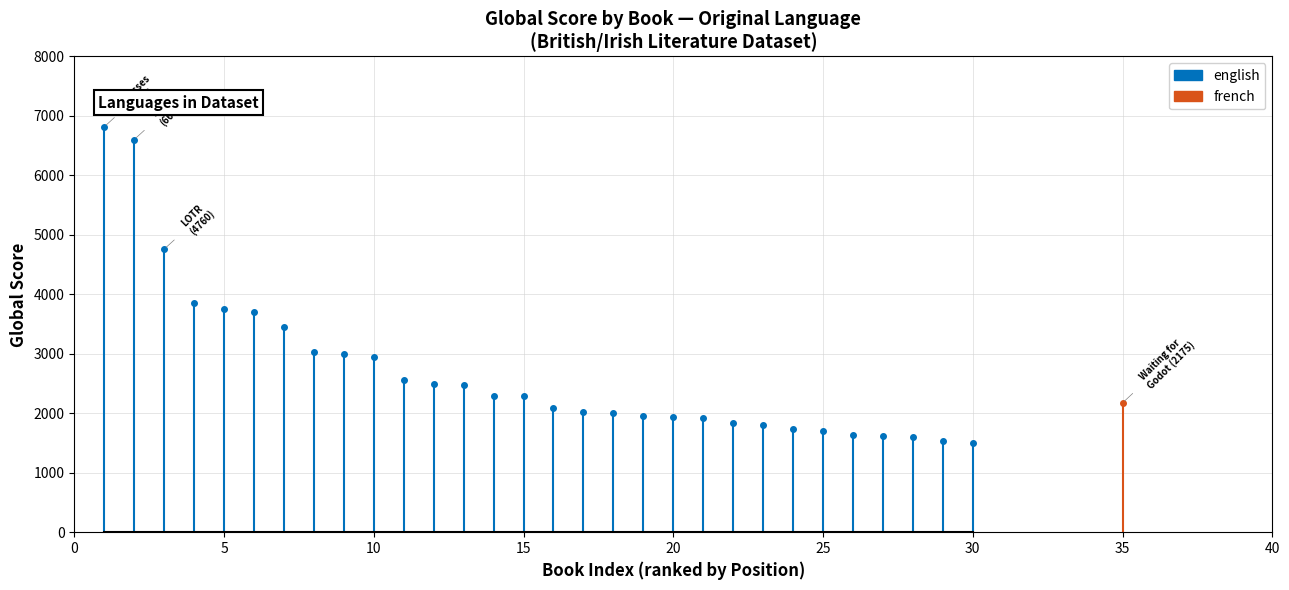

What is the average value?

2698